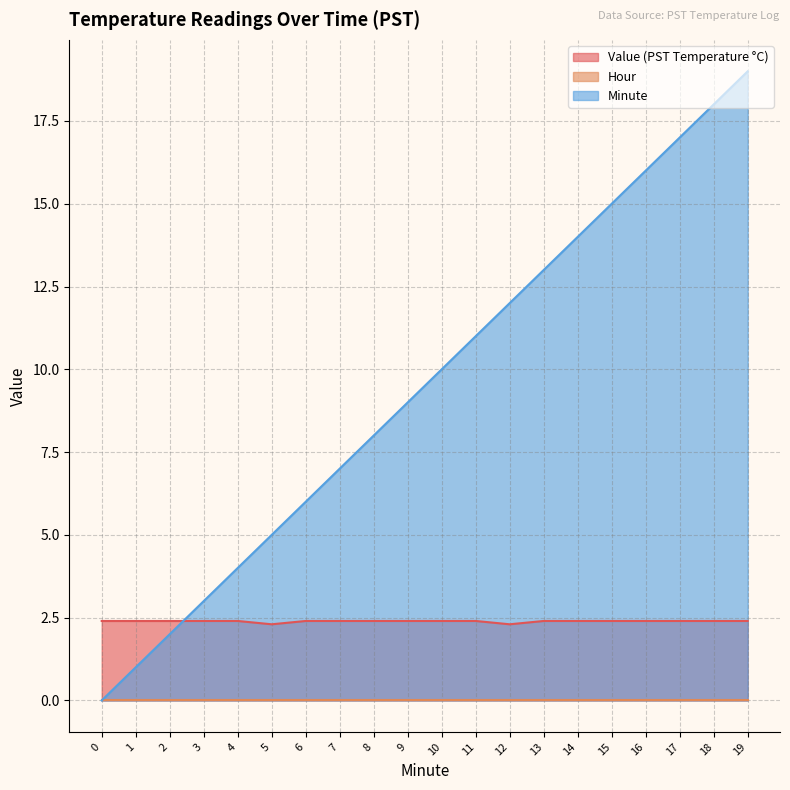

How many categories are shown in the chart?

20